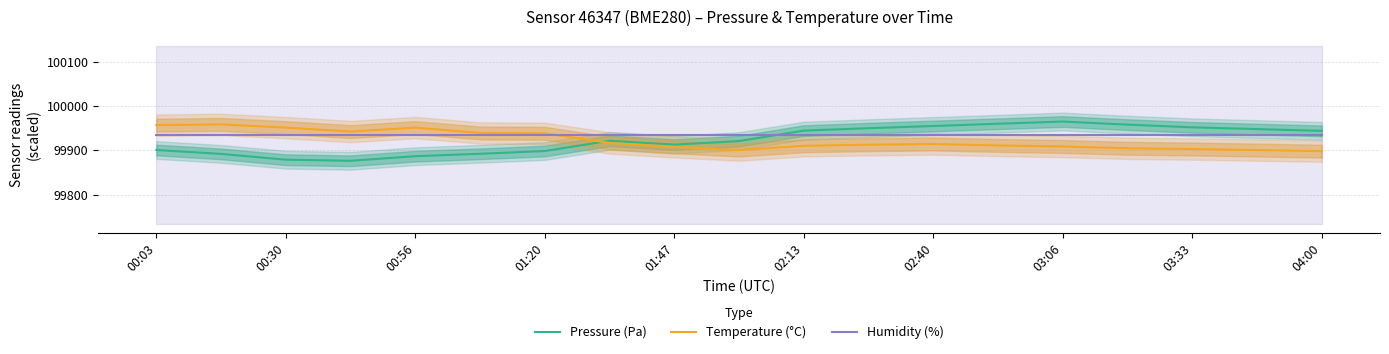

After their last crossing, which series has the higher values: Humidity (%) or Pressure (Pa)?

Pressure (Pa)